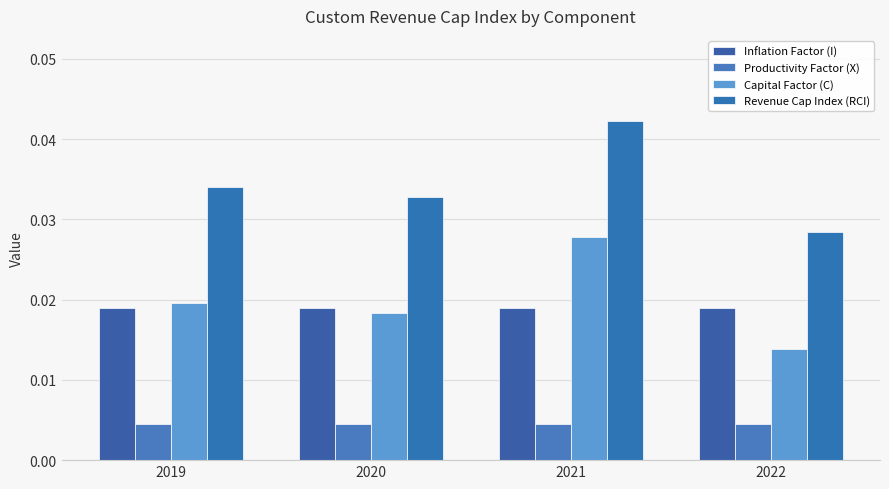

List the series in order of their peak value, highest first.

Revenue Cap Index (RCI), Capital Factor (C), Inflation Factor (I), Productivity Factor (X)